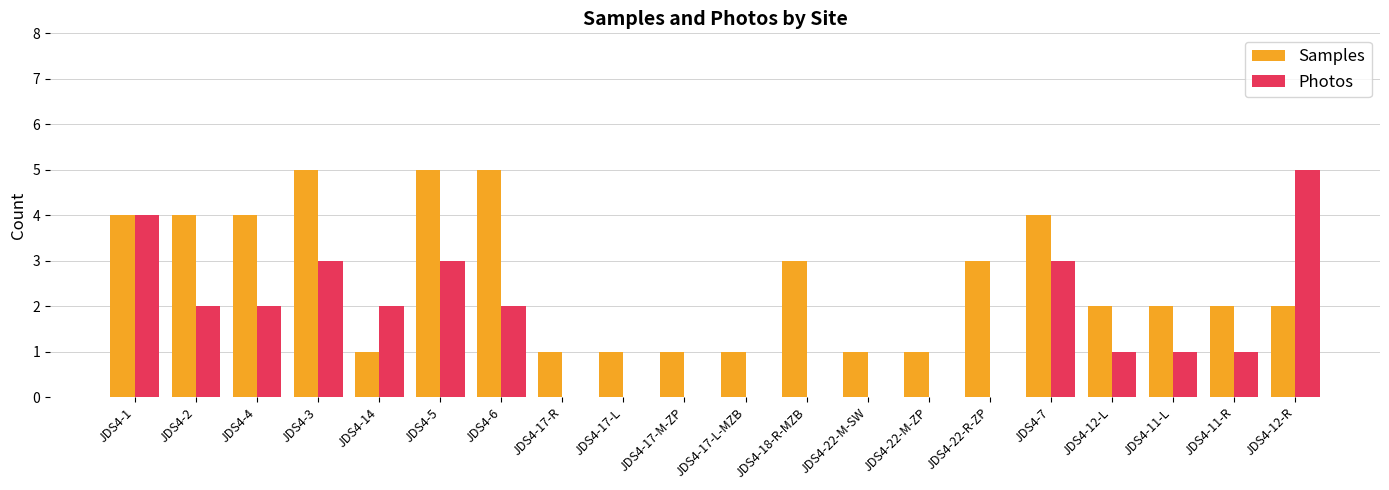

What is the total value across all series at JDS4-12-L?

3